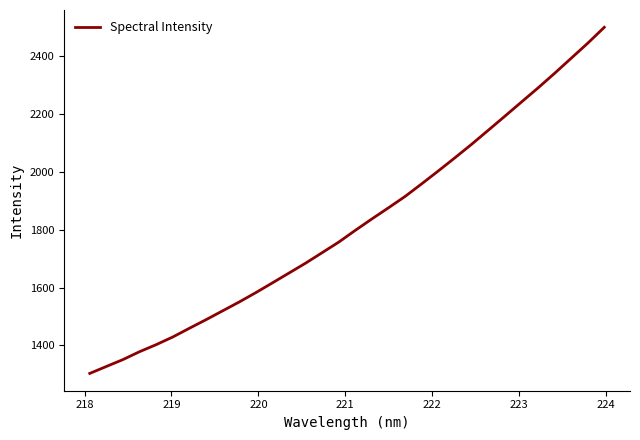

What is the minimum value shown in the chart?

1302.9